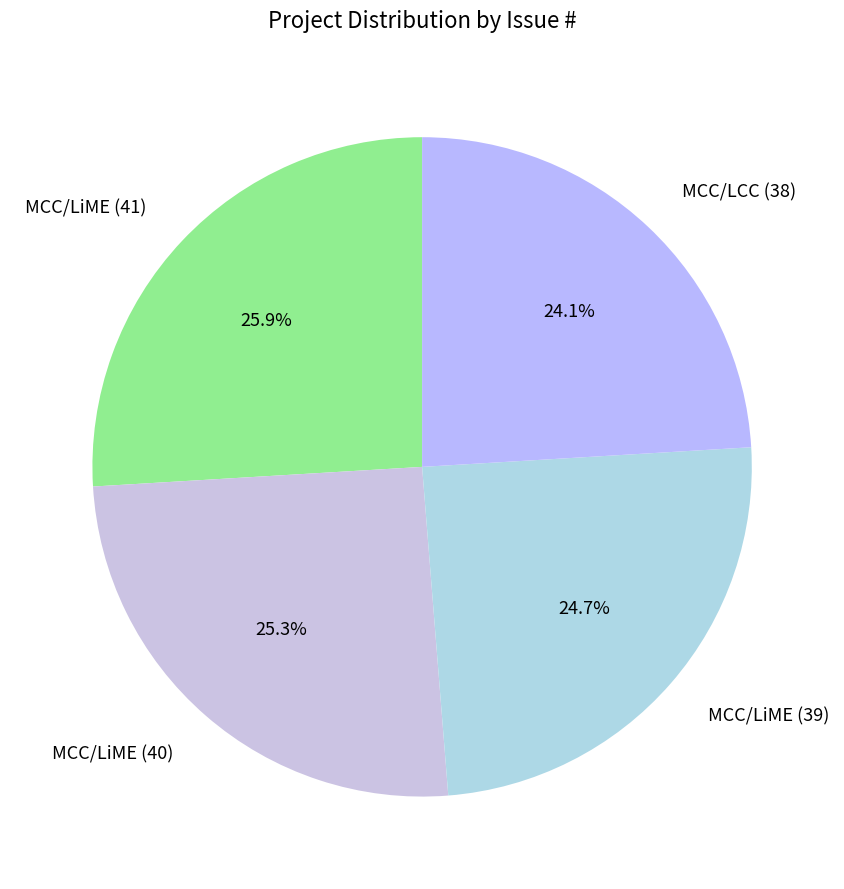

What percentage do MCC/LiME (39) and MCC/LiME (40) together represent?

50.0%